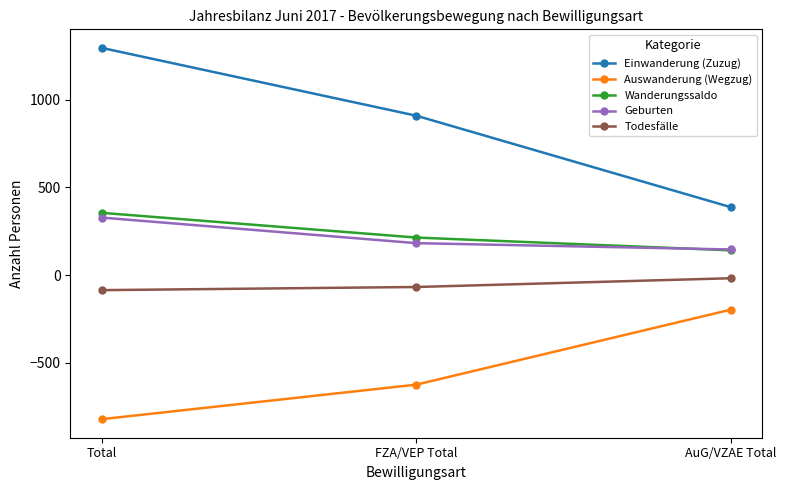

What is the sum of all Auswanderung (Wegzug) values?

-1644